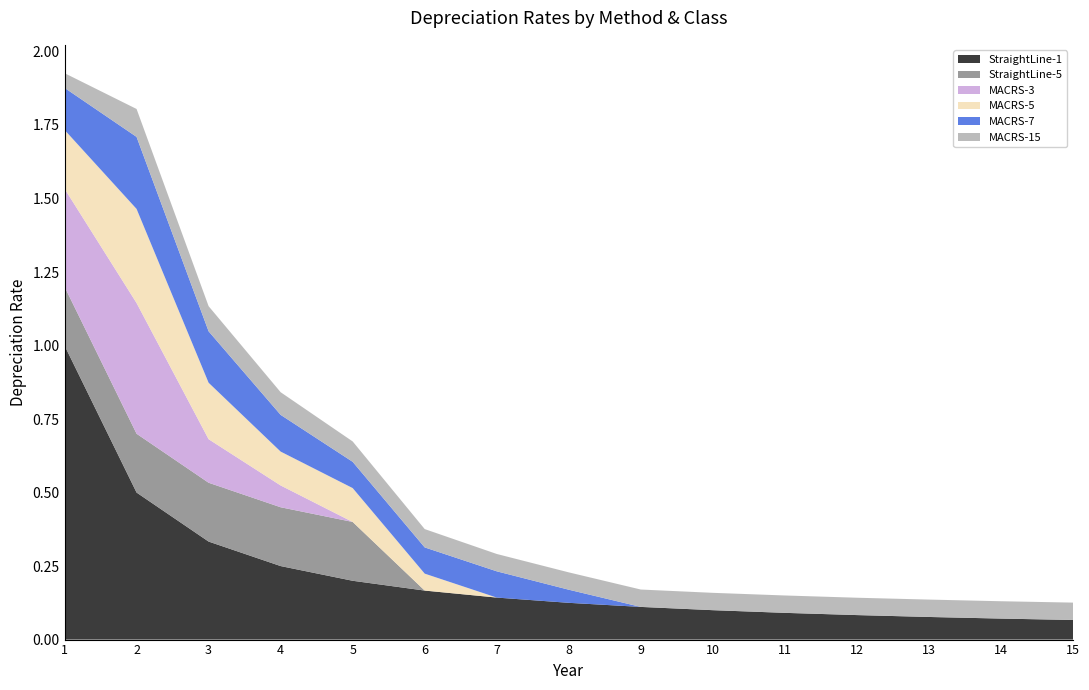

Reading left to right, transcribe all the data shown in this chart.

StraightLine-1: 1=1.0	2=0.5	3=0.3	4=0.2	5=0.2	6=0.2	7=0.1	8=0.1	9=0.1	10=0.1	11=0.1	12=0.1	13=0.1	14=0.1	15=0.1
StraightLine-5: 1=0.2	2=0.2	3=0.2	4=0.2	5=0.2	6=0.0	7=0.0	8=0.0	9=0.0	10=0.0	11=0.0	12=0.0	13=0.0	14=0.0	15=0.0
MACRS-3: 1=0.3	2=0.4	3=0.1	4=0.1	5=0.0	6=0.0	7=0.0	8=0.0	9=0.0	10=0.0	11=0.0	12=0.0	13=0.0	14=0.0	15=0.0
MACRS-5: 1=0.2	2=0.3	3=0.2	4=0.1	5=0.1	6=0.1	7=0.0	8=0.0	9=0.0	10=0.0	11=0.0	12=0.0	13=0.0	14=0.0	15=0.0
MACRS-7: 1=0.1	2=0.2	3=0.2	4=0.1	5=0.1	6=0.1	7=0.1	8=0.0	9=0.0	10=0.0	11=0.0	12=0.0	13=0.0	14=0.0	15=0.0
MACRS-15: 1=0.1	2=0.1	3=0.1	4=0.1	5=0.1	6=0.1	7=0.1	8=0.1	9=0.1	10=0.1	11=0.1	12=0.1	13=0.1	14=0.1	15=0.1